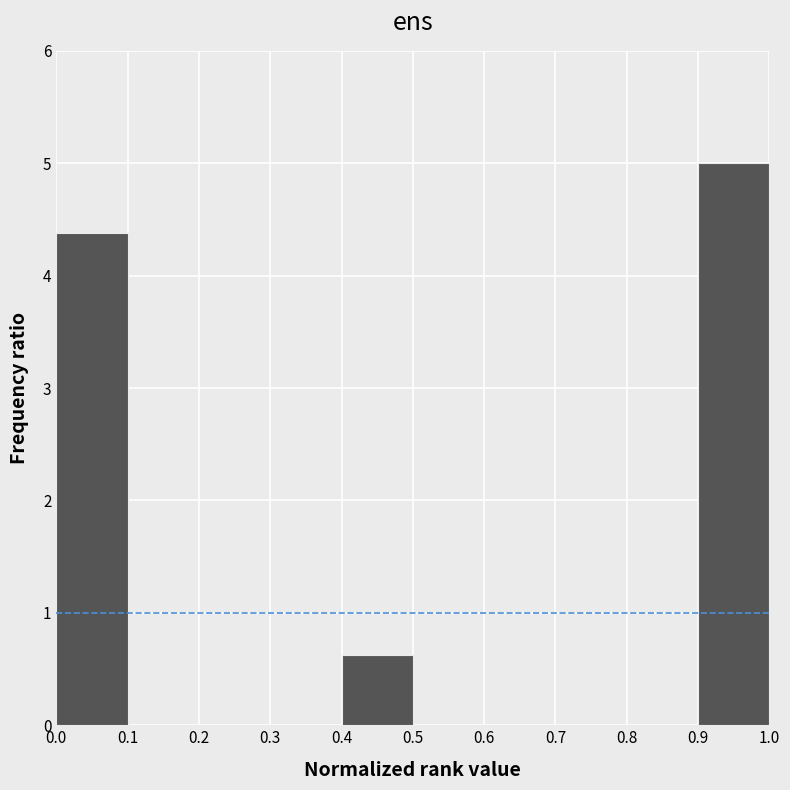

Reading left to right, transcribe this chart: for each bar, give the range it covers on the x-axis and its height. The values are not printed on the chart, so give them approximately, as read against the axis.

0.0 to 0.1: 4.4
0.1 to 0.2: 0
0.2 to 0.3: 0
0.3 to 0.4: 0
0.4 to 0.5: 0.6
0.5 to 0.6: 0
0.6 to 0.7: 0
0.7 to 0.8: 0
0.8 to 0.9: 0
0.9 to 1.0: 5.0